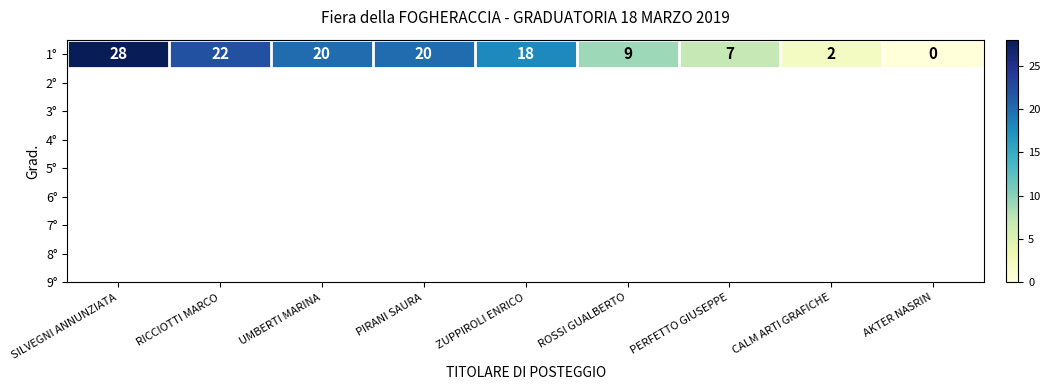

Reading right to left, extract all data points from this chart.

AKTER NASRIN=0	CALM ARTI GRAFICHE=2	PERFETTO GIUSEPPE=7	ROSSI GUALBERTO=9	ZUPPIROLI ENRICO=18	PIRANI SAURA=20	UMBERTI MARINA=20	RICCIOTTI MARCO=22	SILVEGNI ANNUNZIATA=28